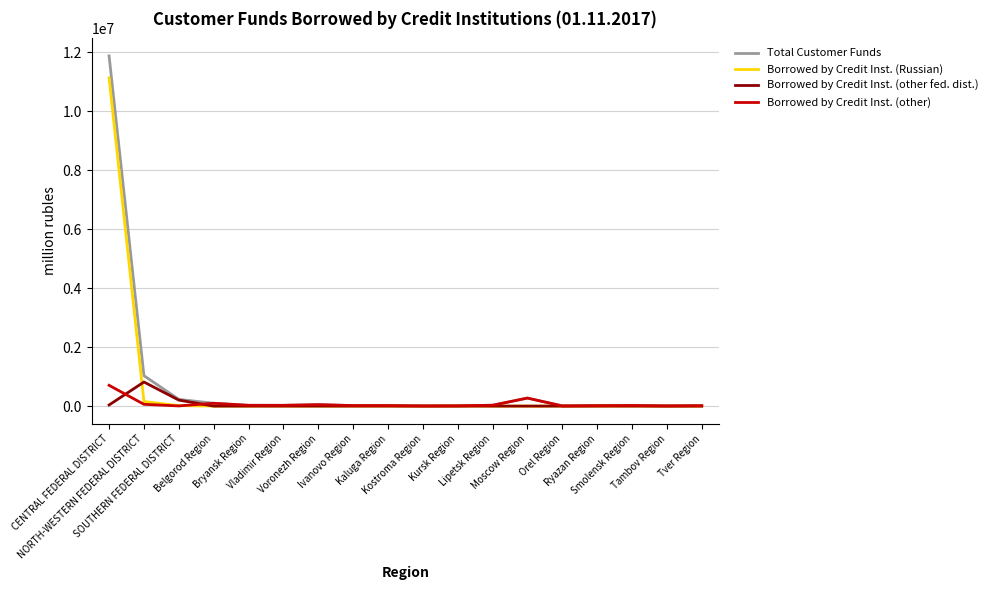

Which has a higher value, Ivanovo Region or NORTH-WESTERN FEDERAL DISTRICT?

NORTH-WESTERN FEDERAL DISTRICT